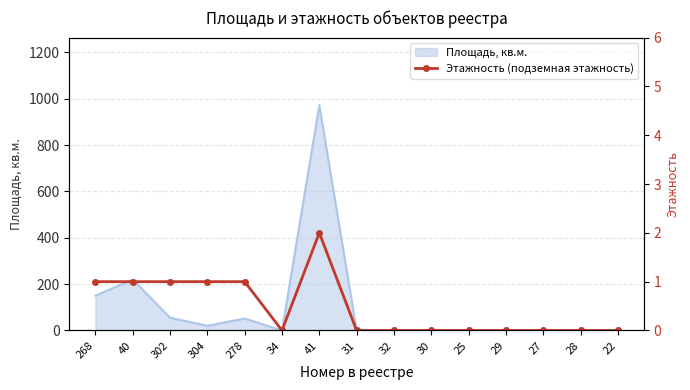

Does the chart have visible grid lines?

Yes